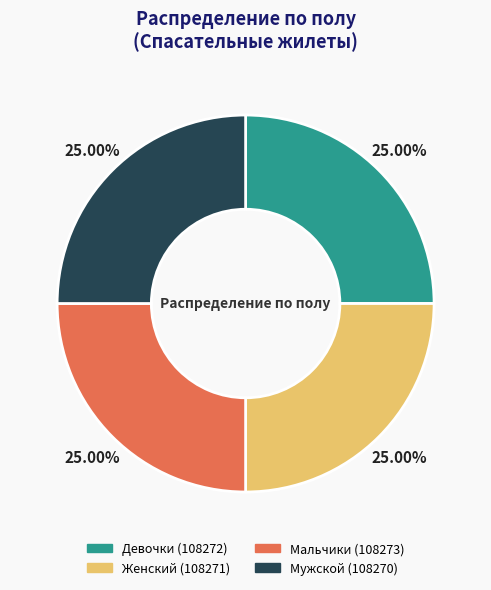

To the nearest percent, what is the average slice percentage?

25%